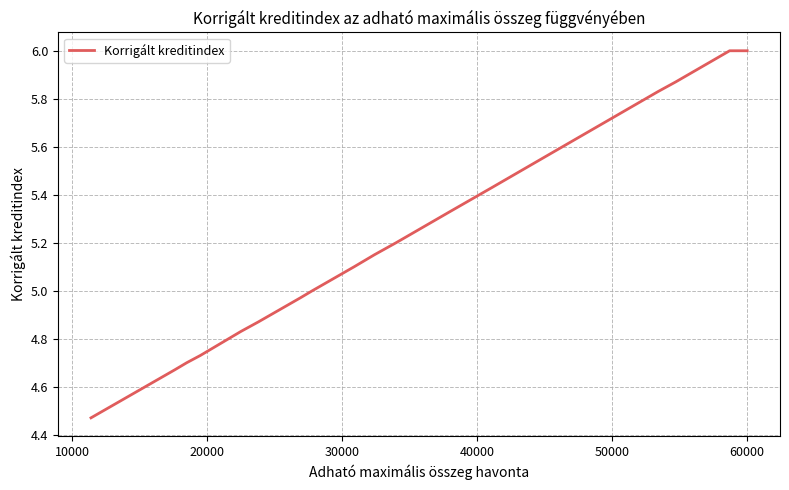

How many series are shown in this chart?

1